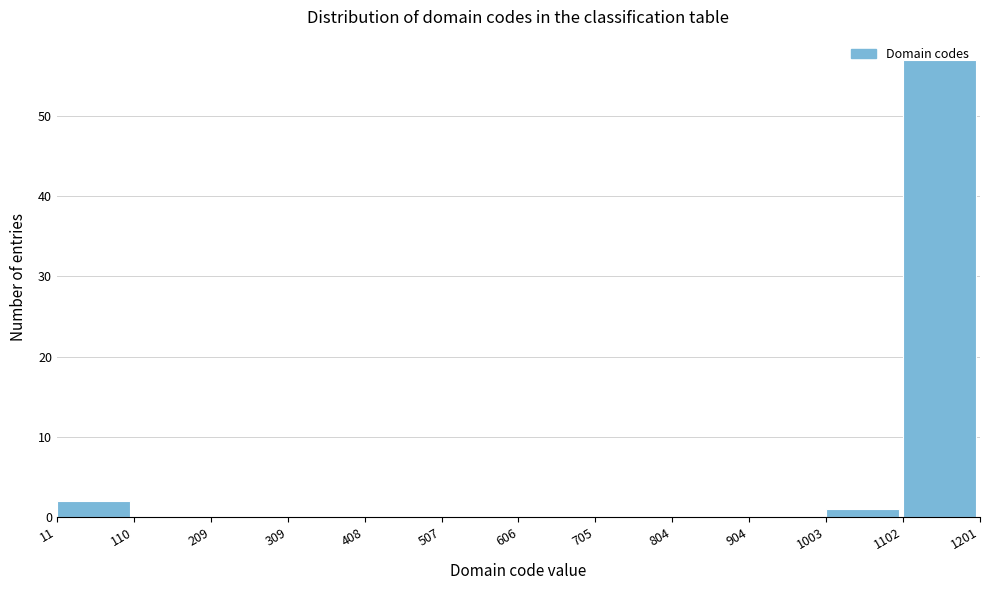

Reading left to right, list every bar in this chart as the range it spans on the x-axis followed by its height. The values are not printed on the chart, so give them approximately, as read against the axis.

11 to 110: 2
110 to 209: 0
209 to 309: 0
309 to 408: 0
408 to 507: 0
507 to 606: 0
606 to 705: 0
705 to 804: 0
804 to 904: 0
904 to 1003: 0
1003 to 1102: 1
1102 to 1201: 57